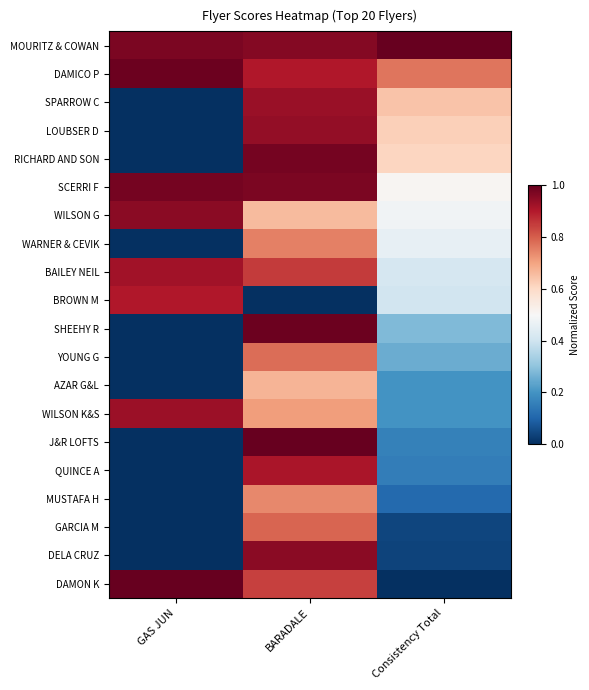

Which series changed the most between GAS JUN and Consistency Total?

DAMON K